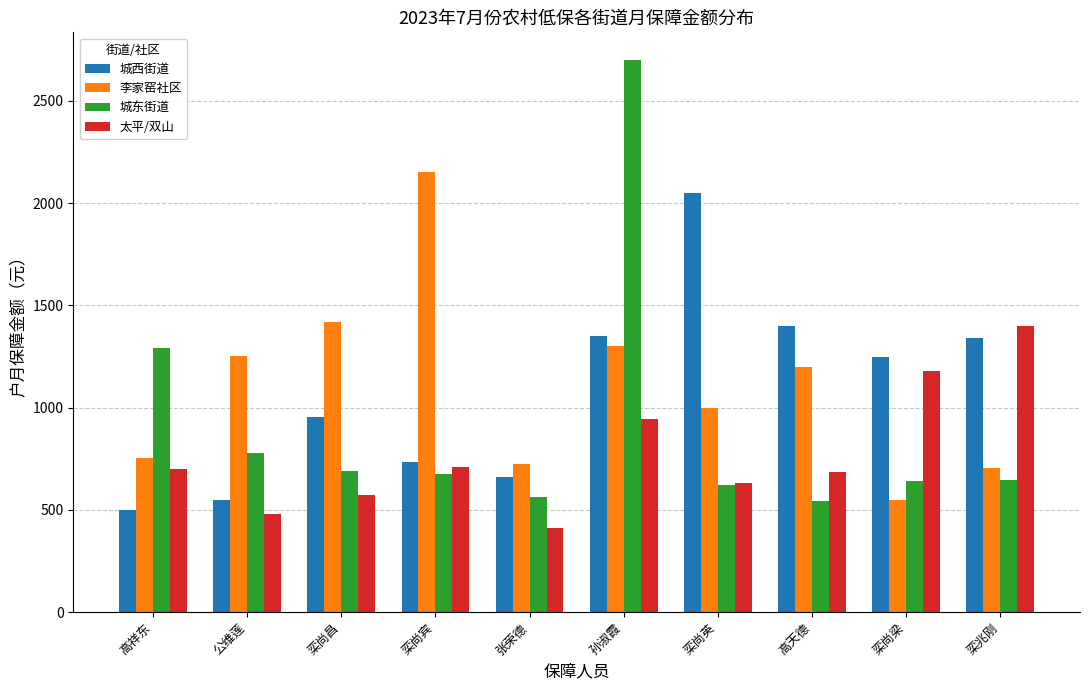

What are all the series names shown in the legend?

城西街道, 李家窑社区, 城东街道, 太平/双山